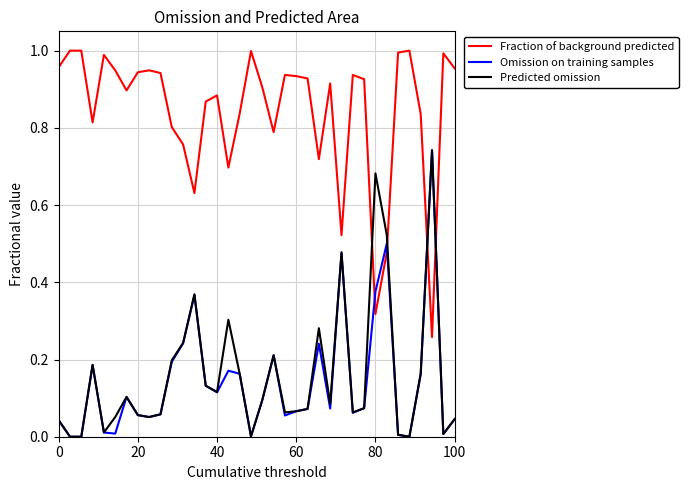

Which series has the largest total across all categories?

Fraction of background predicted